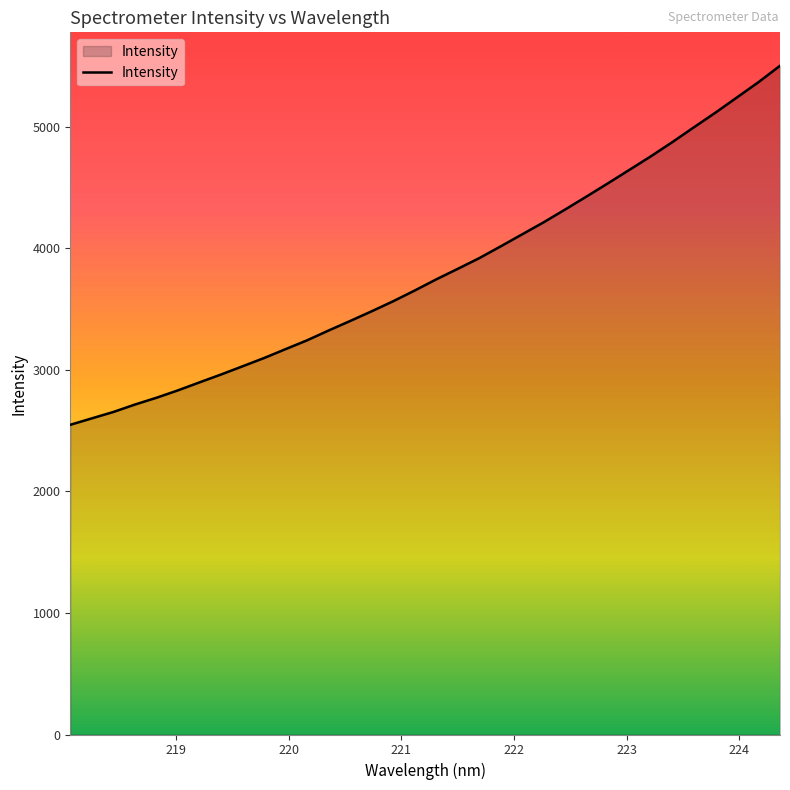

What is the minimum value shown in the chart?

2548.2